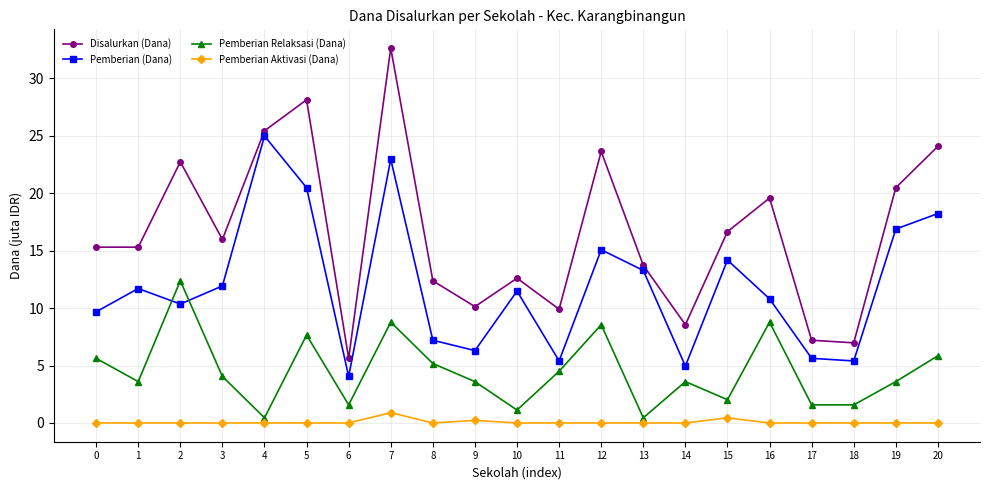

True or false: Pemberian Relaksasi (Dana) and Pemberian (Dana) cross at least once.

True